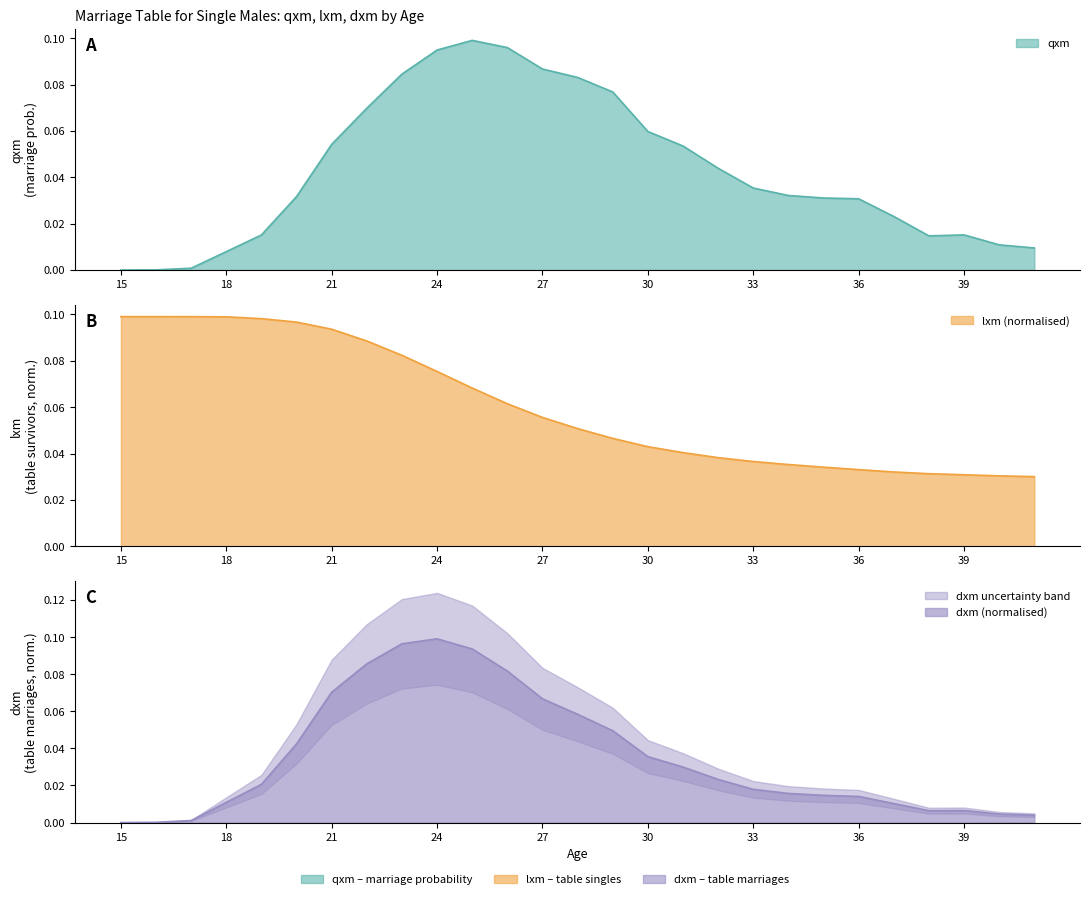

The value of dxm at 33 is 0.0. True or false?

False